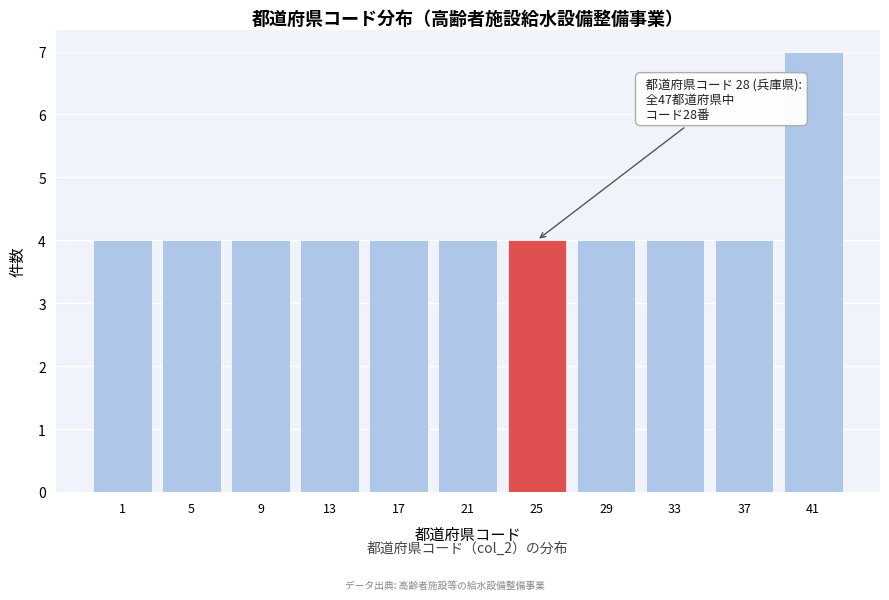

Reading left to right, transcribe all the data shown in this chart.

1=4	5=4	9=4	13=4	17=4	21=4	25=4	29=4	33=4	37=4	41=7